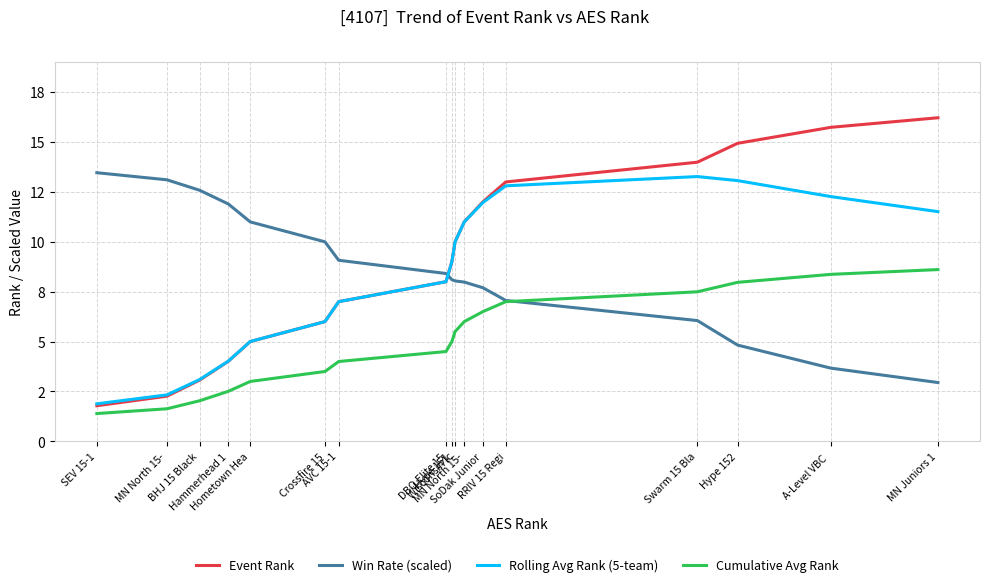

The Rolling Avg Rank (5-team) series shows 7.8 at RRIV 15 Regi. True or false?

False